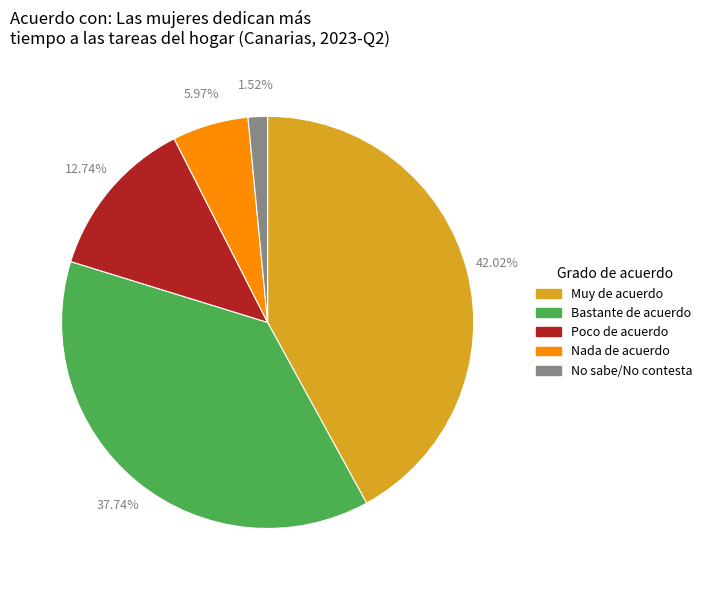

Which slice is the smallest?

No sabe/No contesta